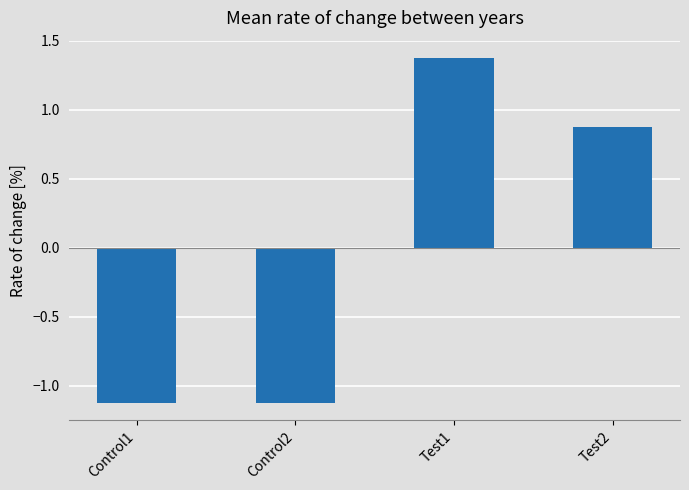

What is the label of the 3rd bar from the left?

Test1